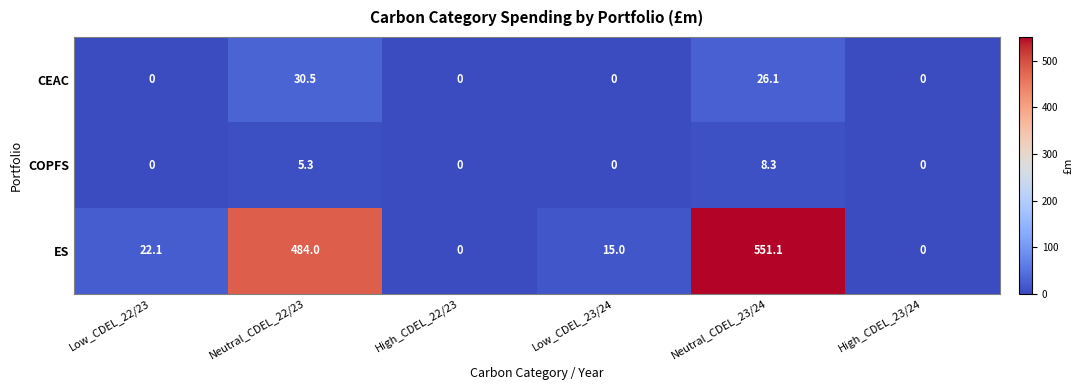

The value of CEAC at High_CDEL_23/24 is 0.0. True or false?

True